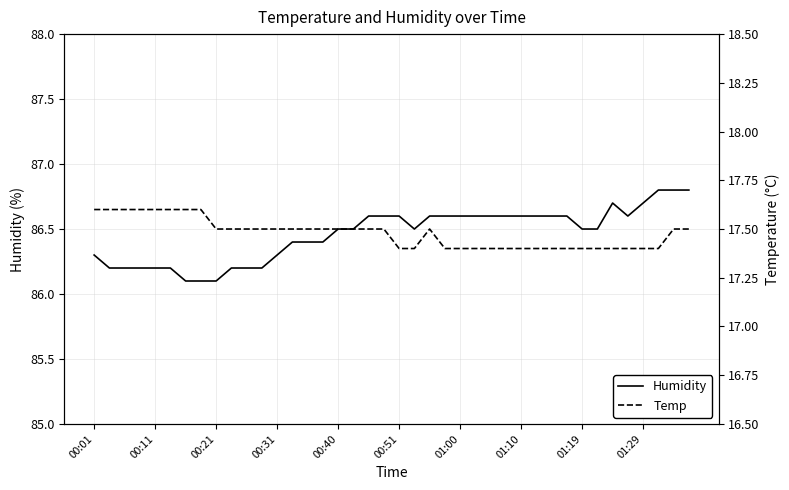

The Humidity series shows 86.3 at 00:01. True or false?

True